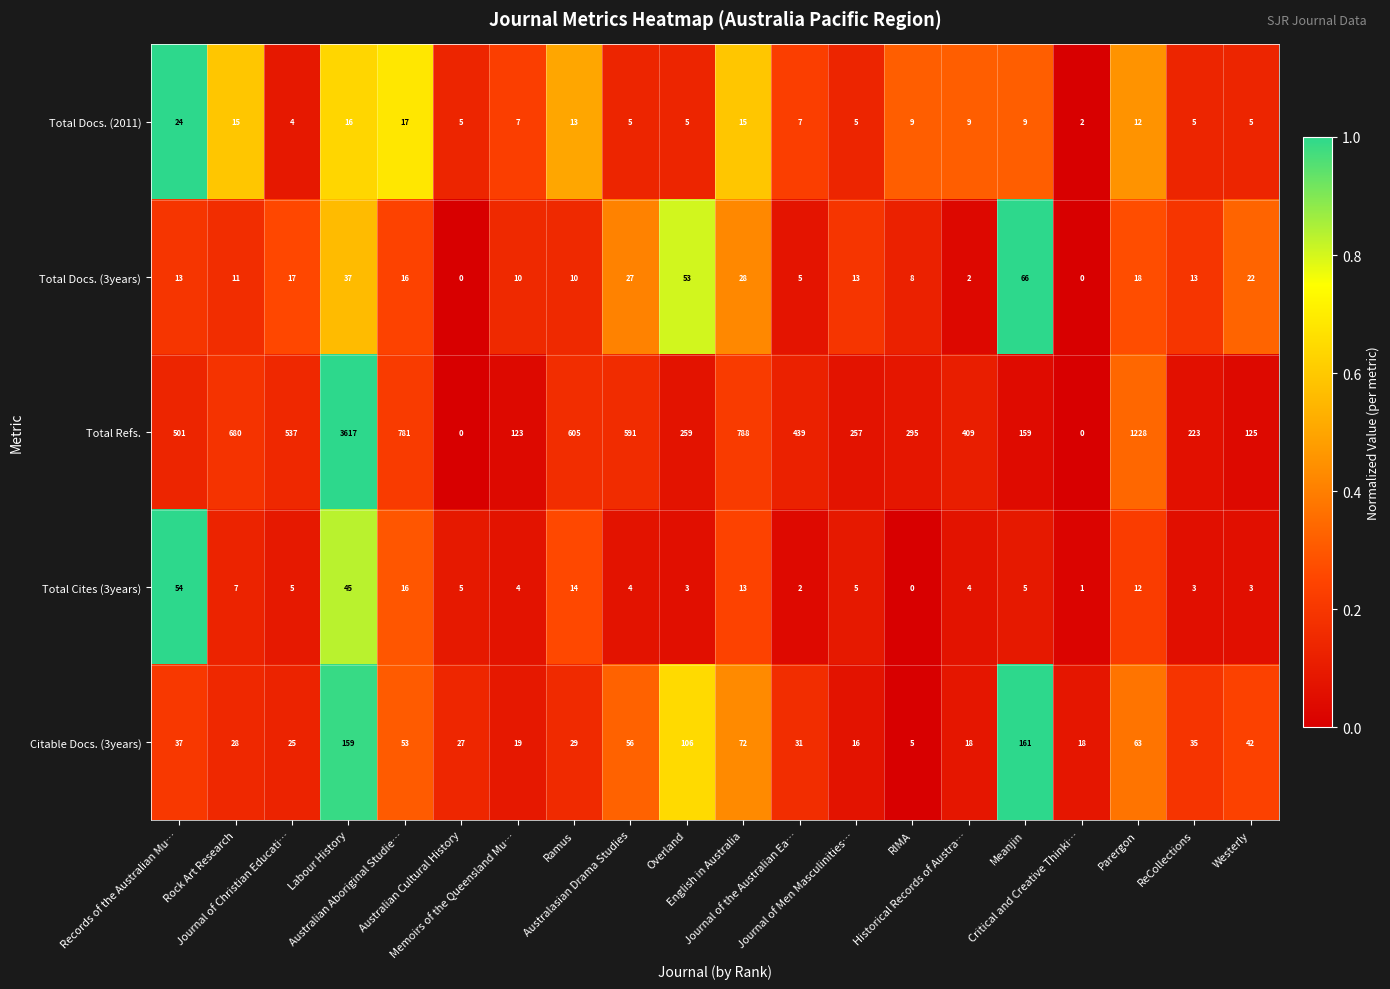

List the series in order of their peak value, lowest first.

Total Docs. (2011), Total Cites (3years), Total Docs. (3years), Citable Docs. (3years), Total Refs.